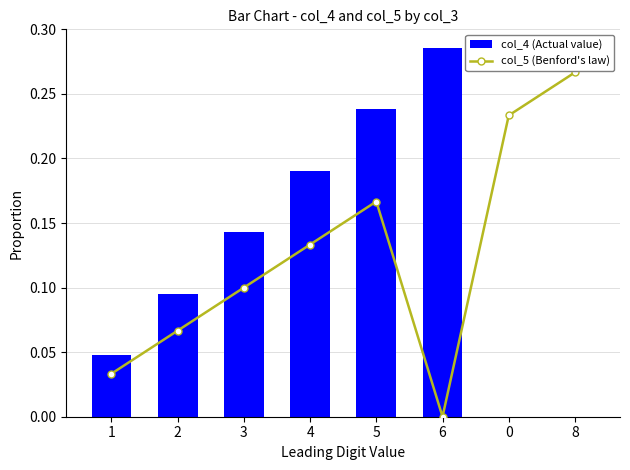

Which category has the lowest value in the col_5 (Benford's law) series?

6